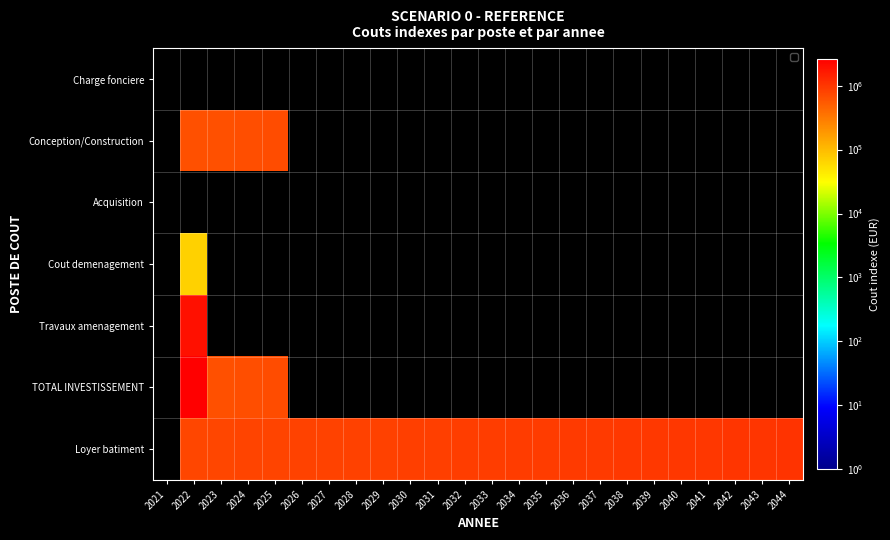

Between 2023 and 2029, which series saw the biggest shift?

Conception/Construction